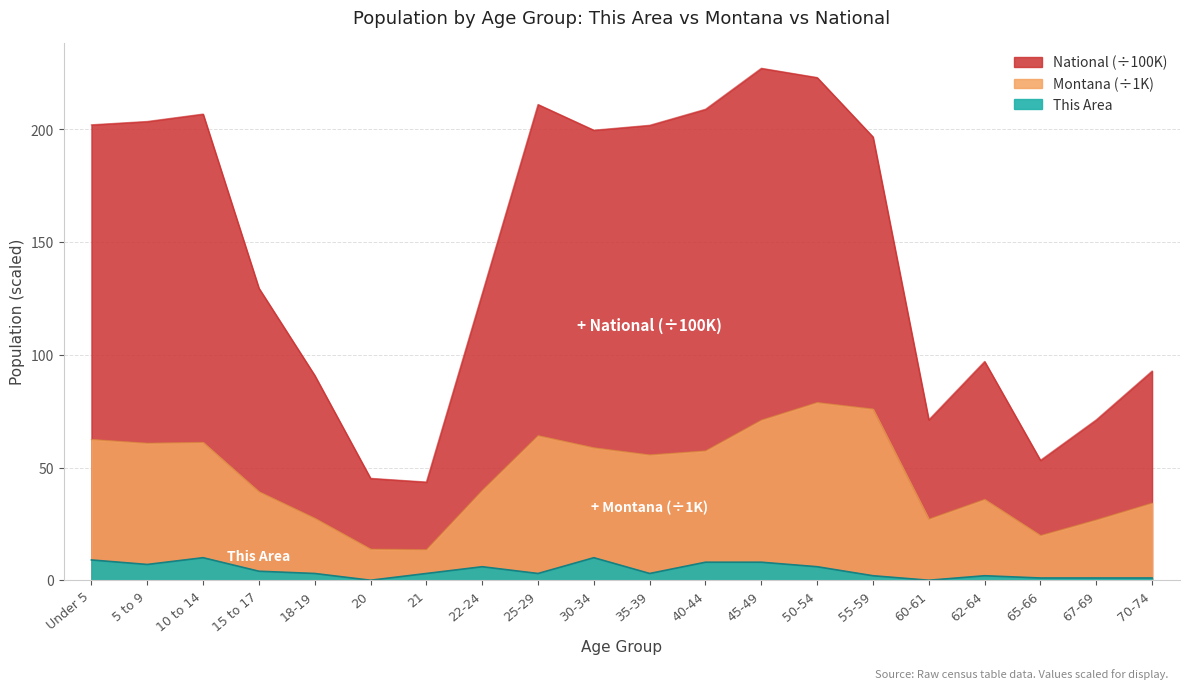

The value of This Area at 60-61 is 0.0. True or false?

True